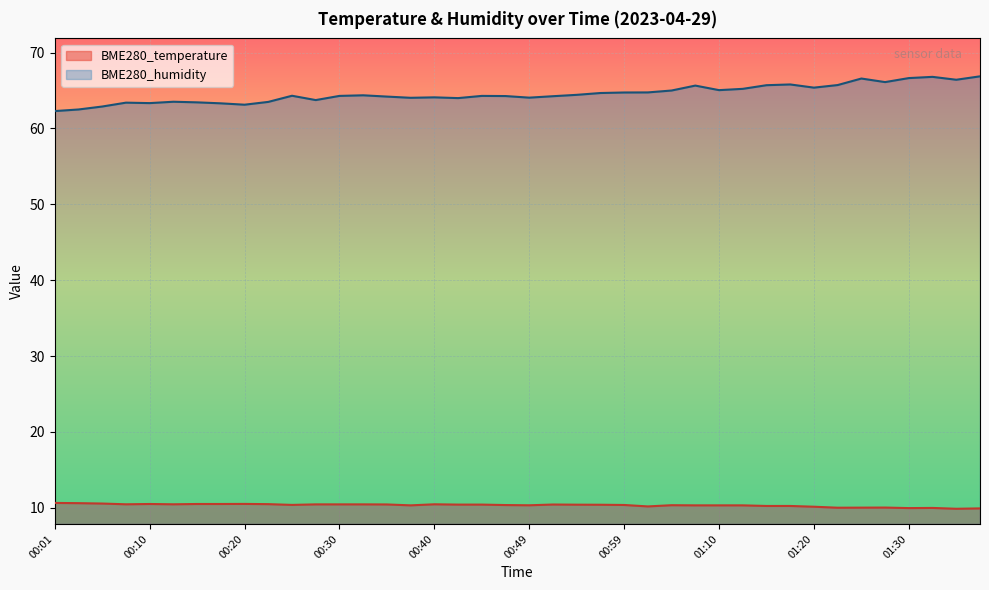

How many values in the BME280_temperature series exceed 10?

35